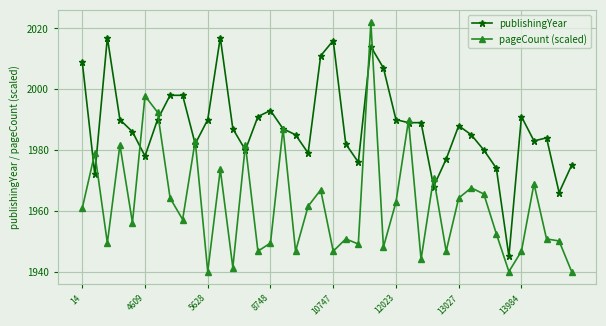

Rank the series by their maximum value, from lowest to highest.

publishingYear, pageCount (scaled)